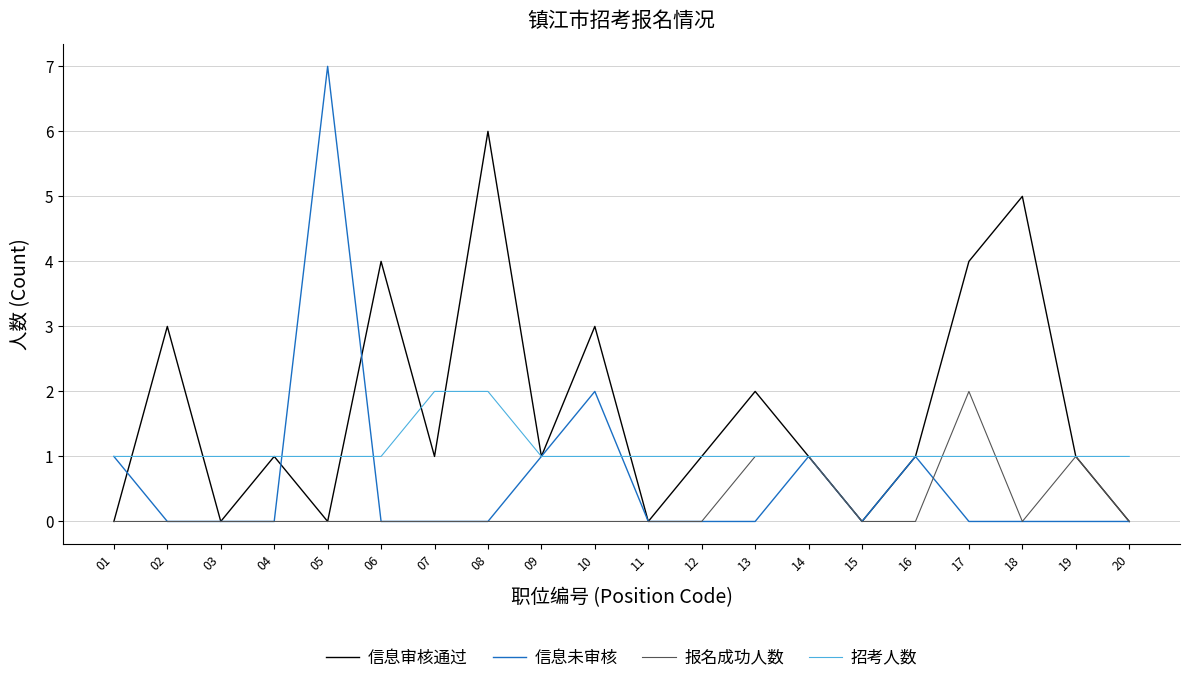

What is the difference between the highest and lowest values at 01?

1